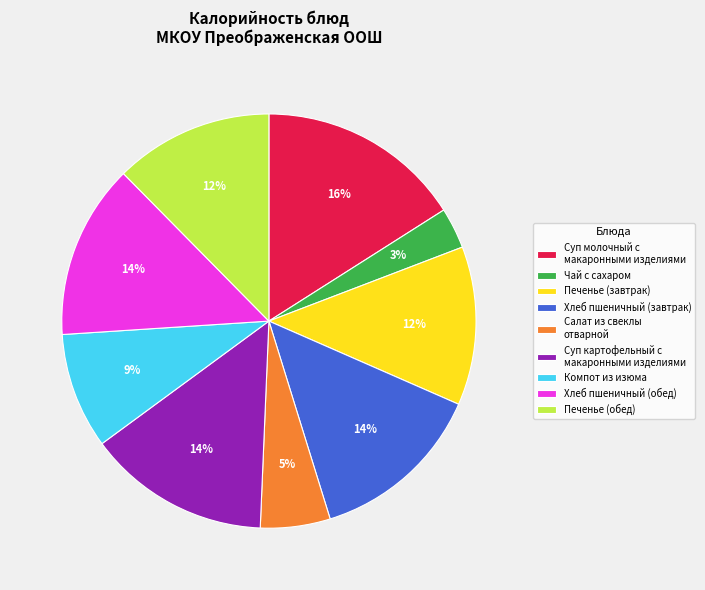

What percentage is the Салат из свеклы отварной slice, to the nearest percent?

5%